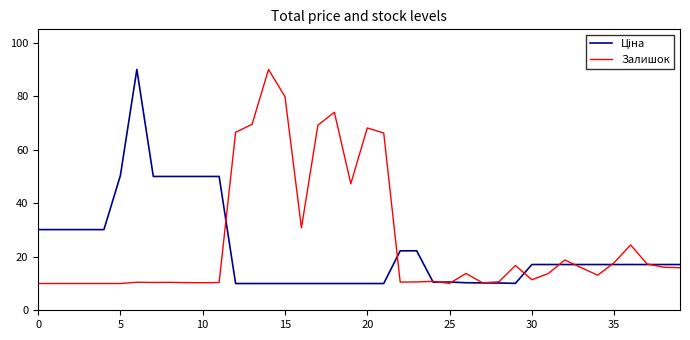

What is the smallest value displayed?

10.0